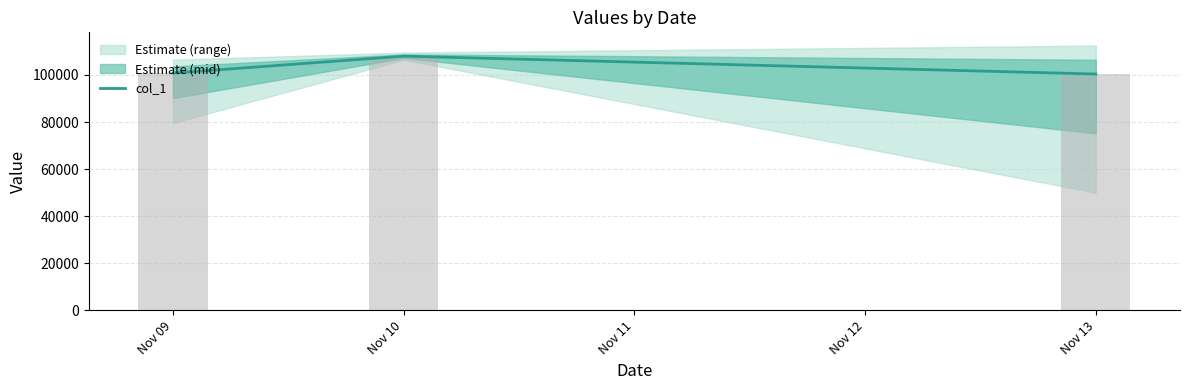

What is the maximum value for col_1?

107985.6